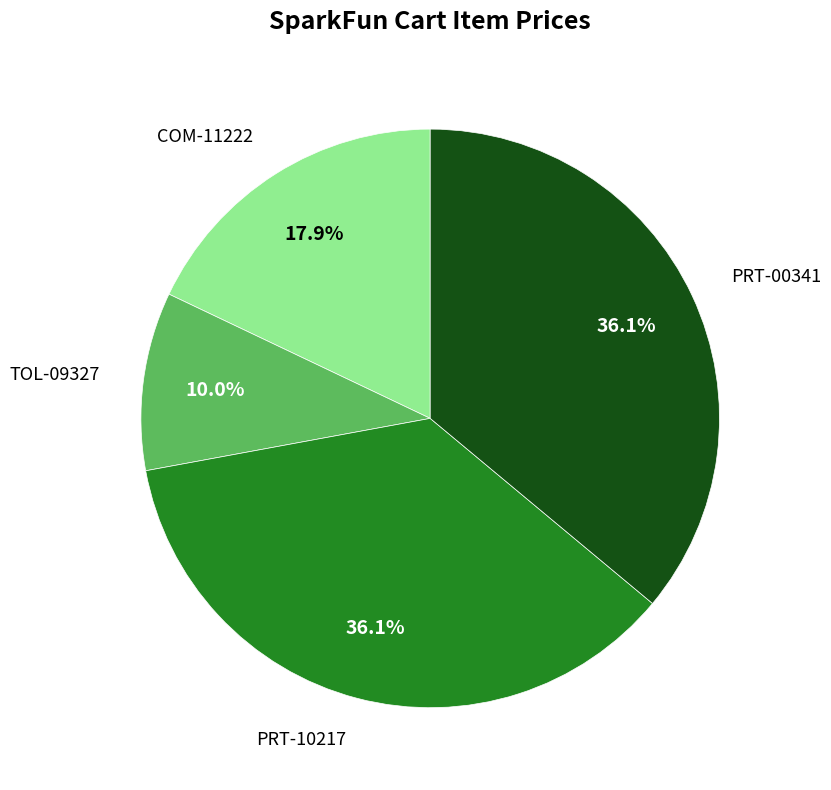

Is there any slice that represents more than half of the pie?

No